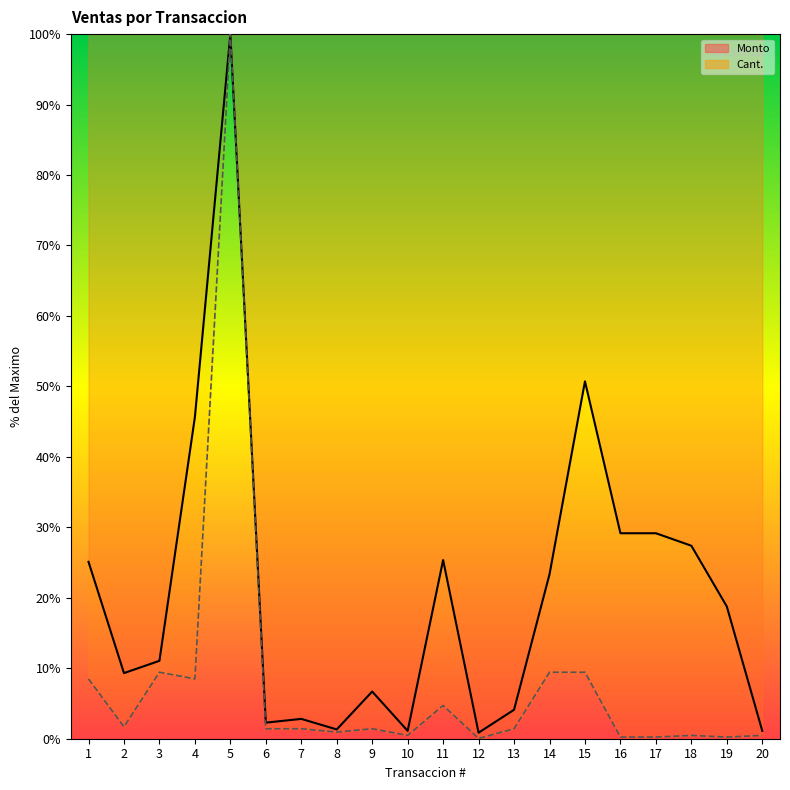

Is it true that Monto equals 0.9 at 12?

True